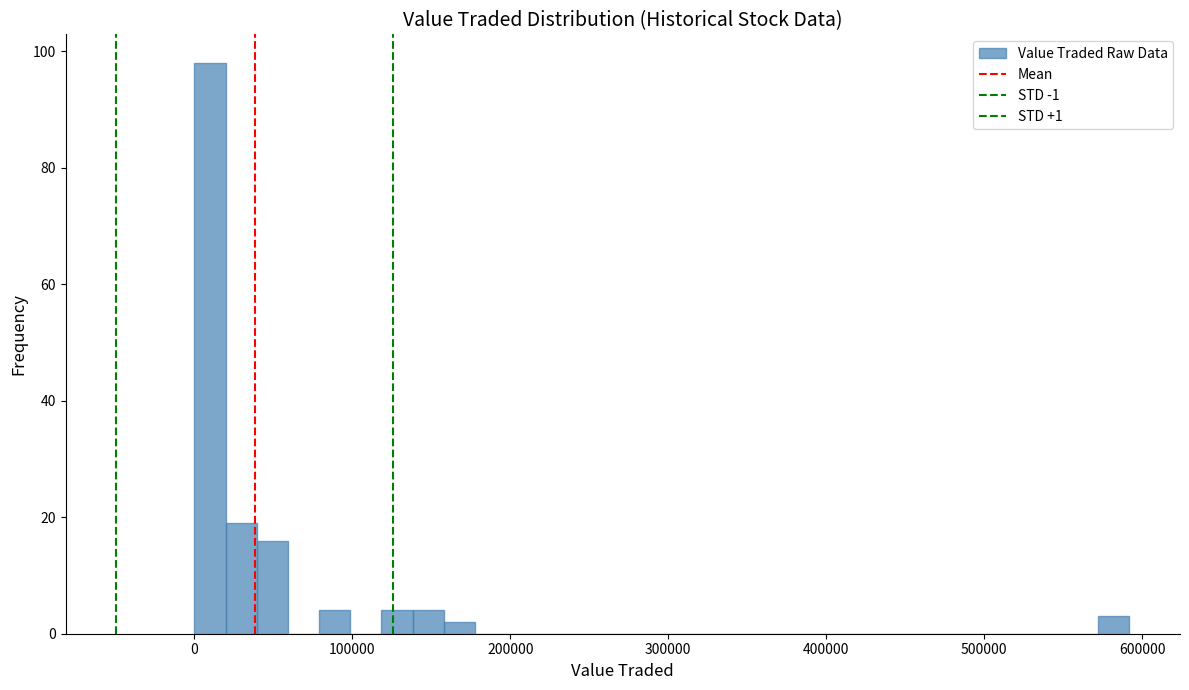

Around what value on the x-axis is the tallest bar? Give the approximate position of its centre, as read against the axis.

10000